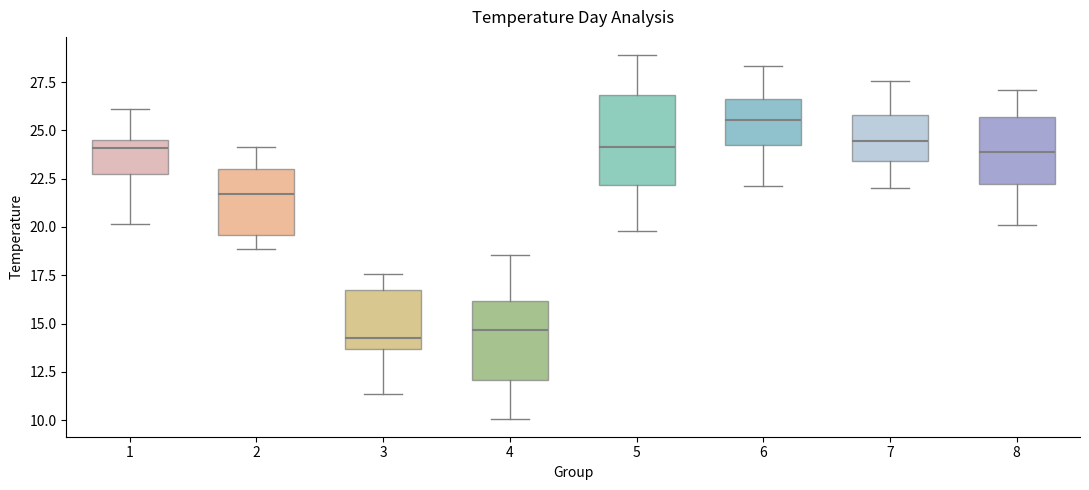

Reading left to right, read every box against the y-axis: the position of its median line, the range the box covers, and the ends of its whiskers. The values are not printed on the chart, so give them approximately, as read against the axis.

1: median 24.0, box 22.5 to 24.5, whiskers 20.0 to 26.0
2: median 21.5, box 19.5 to 23.0, whiskers 19.0 to 24.0
3: median 14.5, box 13.5 to 16.5, whiskers 11.5 to 17.5
4: median 14.5, box 12.0 to 16.0, whiskers 10.0 to 18.5
5: median 24.0, box 22.0 to 27.0, whiskers 20.0 to 29.0
6: median 25.5, box 24.0 to 26.5, whiskers 22.0 to 28.5
7: median 24.5, box 23.5 to 26.0, whiskers 22.0 to 27.5
8: median 24.0, box 22.0 to 25.5, whiskers 20.0 to 27.0